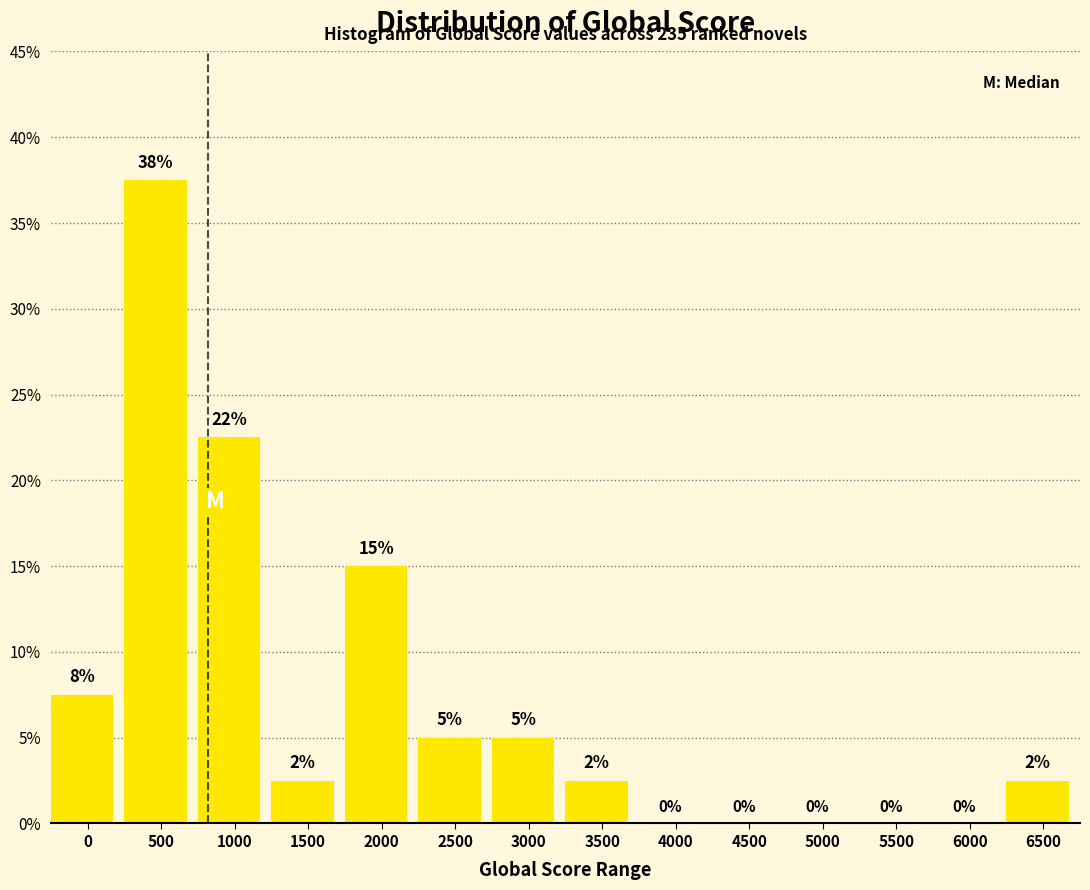

Read the value at 2500.

5.0